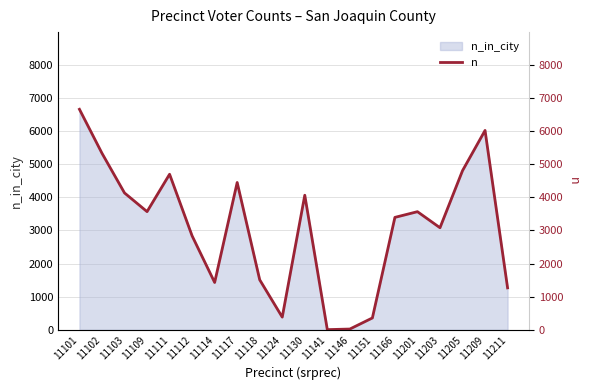

Reading left to right, transcribe all the data shown in this chart.

11101=6661	11102=5333	11103=4134	11109=3570	11111=4699	11112=2837	11114=1430	11117=4450	11118=1510	11124=383	11130=4065	11141=5	11146=23	11151=358	11166=3396	11201=3568	11203=3083	11205=4807	11209=6022	11211=1267